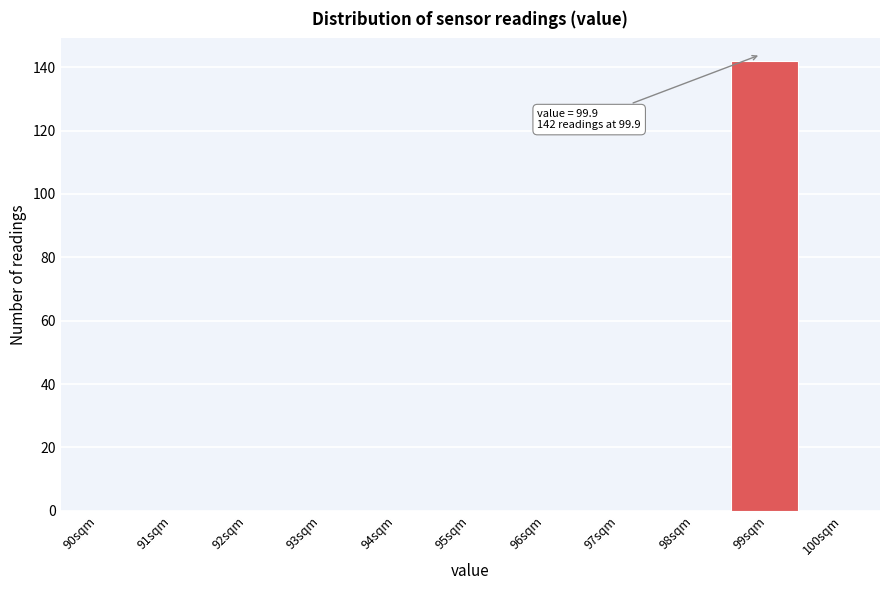

Reading left to right, extract all data points from this chart.

90sqm=0	91sqm=0	92sqm=0	93sqm=0	94sqm=0	95sqm=0	96sqm=0	97sqm=0	98sqm=0	99sqm=142	100sqm=0